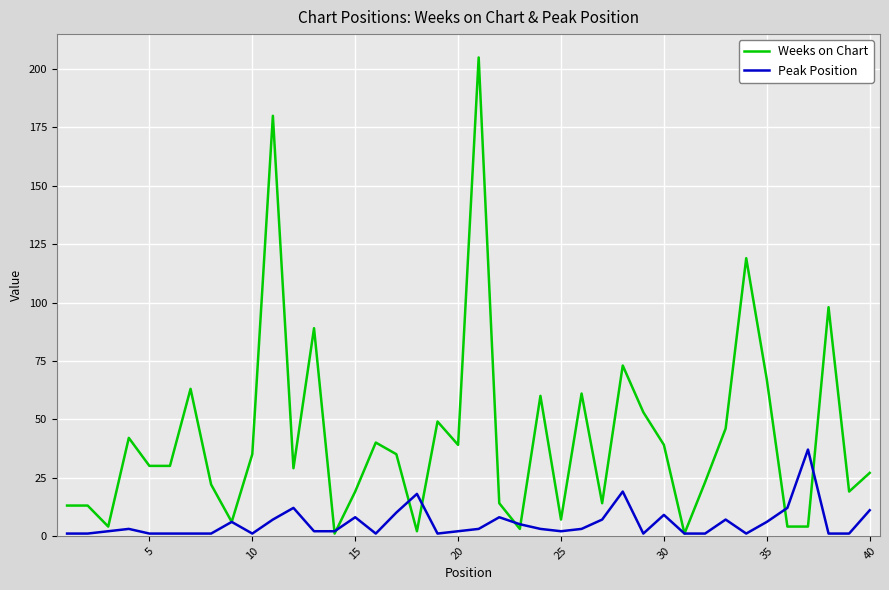

Which series has the largest total across all categories?

Weeks on Chart